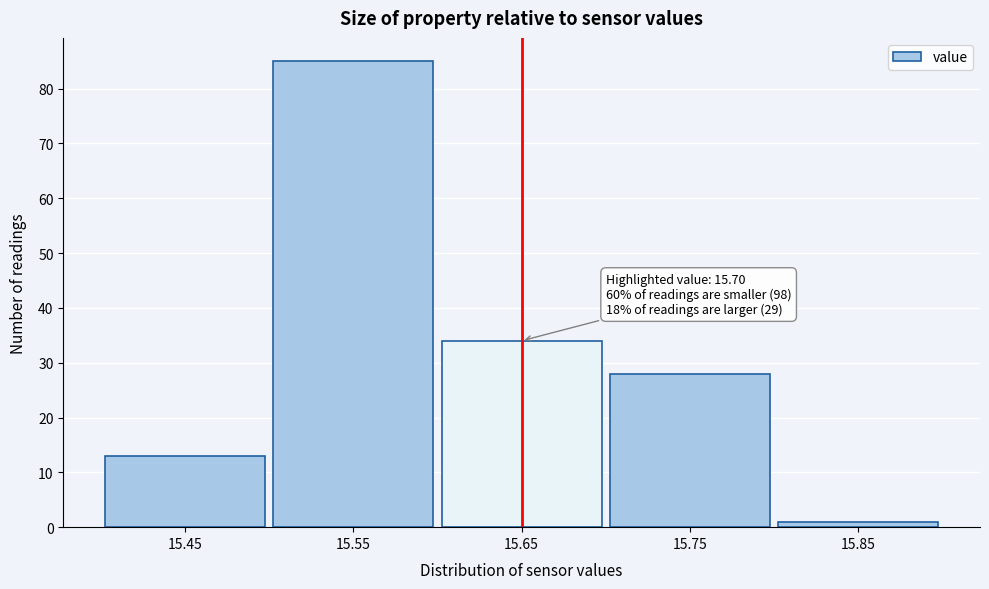

Reading left to right, list all the values displayed in this chart.

15.45=13	15.55=85	15.65=34	15.75=28	15.85=1